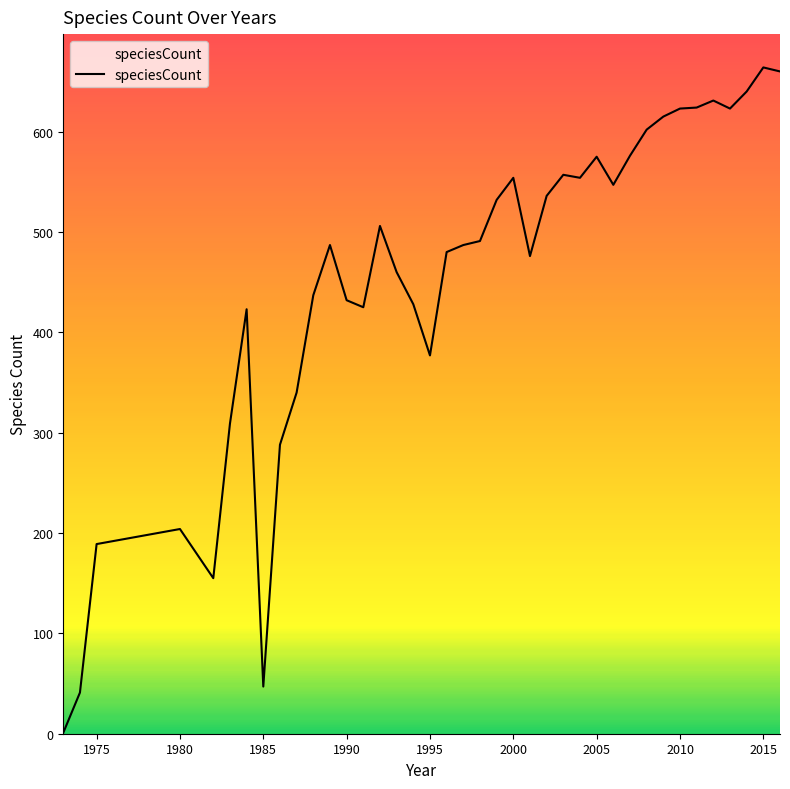

How many categories are shown in the chart?

39